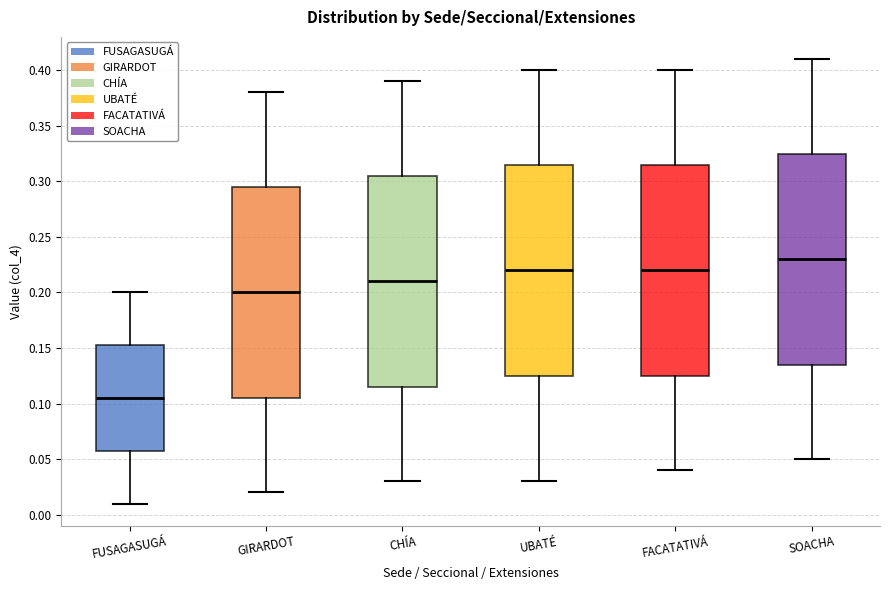

Reading left to right, transcribe this box plot: for each box, give where its median line is, the range the box spans, and where its two whiskers end, as read against the y-axis. The values are not printed on the chart, so give them approximately, as read against the axis.

FUSAGASUGÁ: median 0.105, box 0.060 to 0.155, whiskers 0.010 to 0.200
GIRARDOT: median 0.200, box 0.105 to 0.295, whiskers 0.020 to 0.380
CHÍA: median 0.210, box 0.115 to 0.305, whiskers 0.030 to 0.390
UBATÉ: median 0.220, box 0.125 to 0.315, whiskers 0.030 to 0.400
FACATATIVÁ: median 0.220, box 0.125 to 0.315, whiskers 0.040 to 0.400
SOACHA: median 0.230, box 0.135 to 0.325, whiskers 0.050 to 0.410